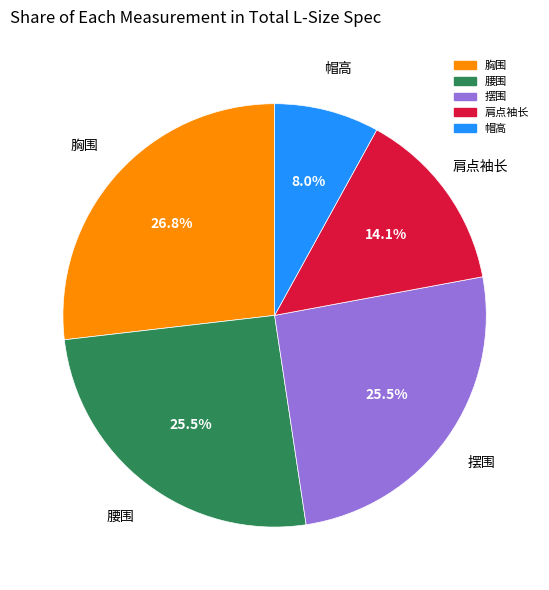

Does any single category account for the majority?

No